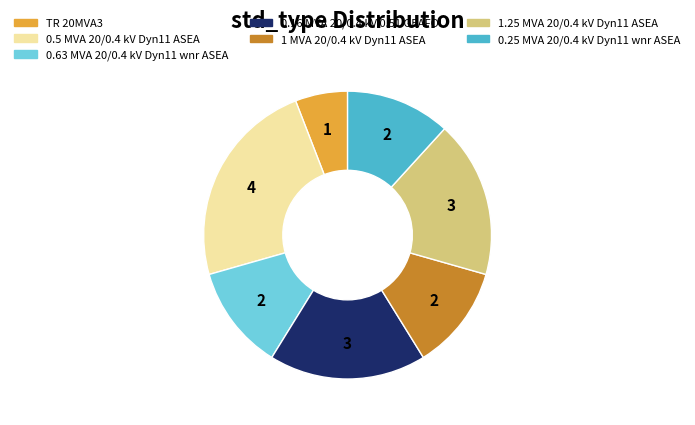

Do TR 20MVA3 and 0.16 MVA 20/0.4 kV 0.51 GEAFOL together represent more than half of the pie?

No